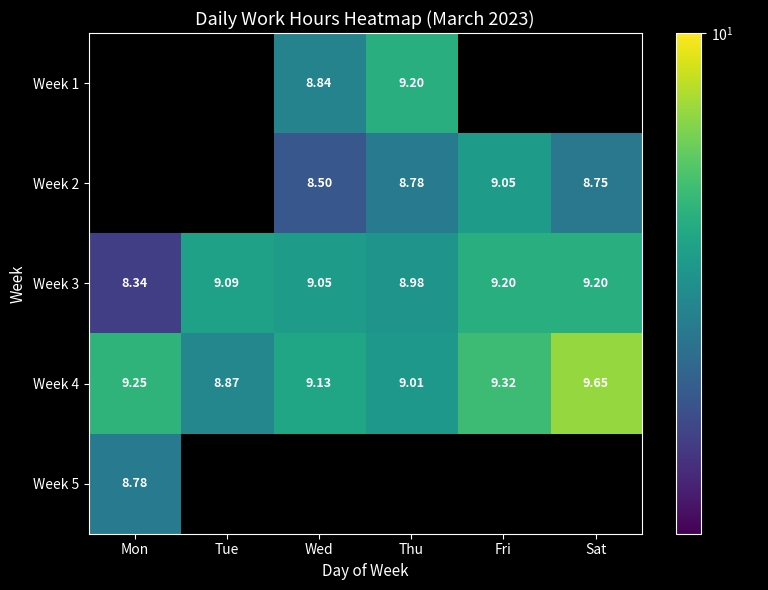

Which category has the lowest value in the Week 4 series?

Tue